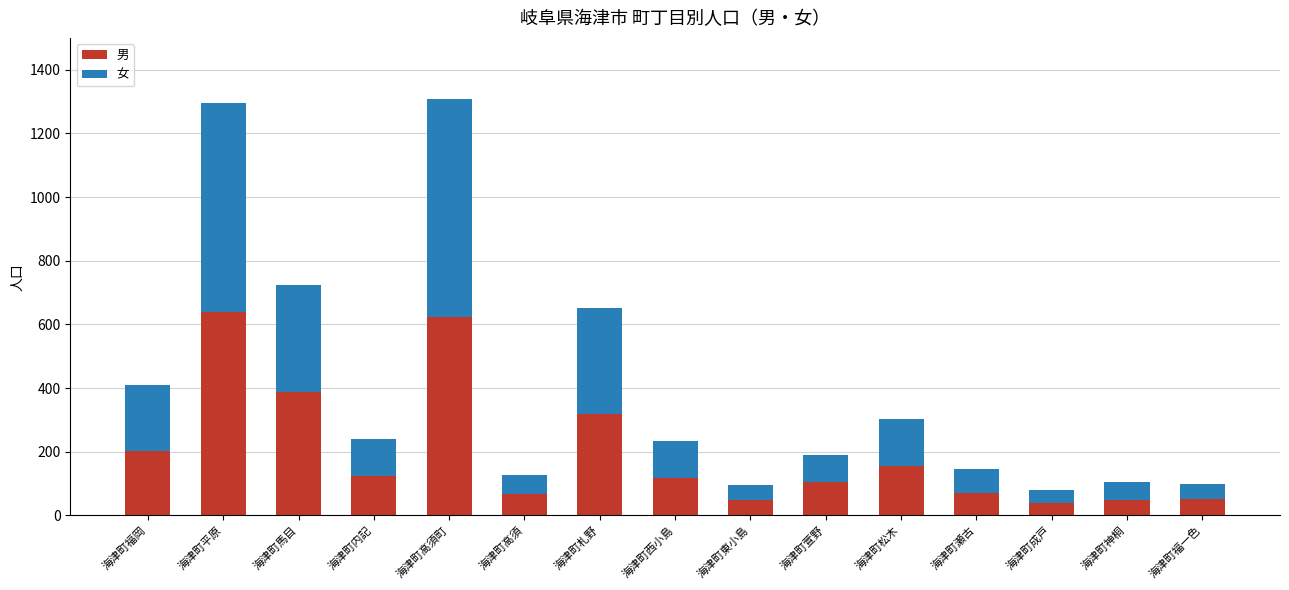

The 男 series shows 155 at 海津町松木. True or false?

True